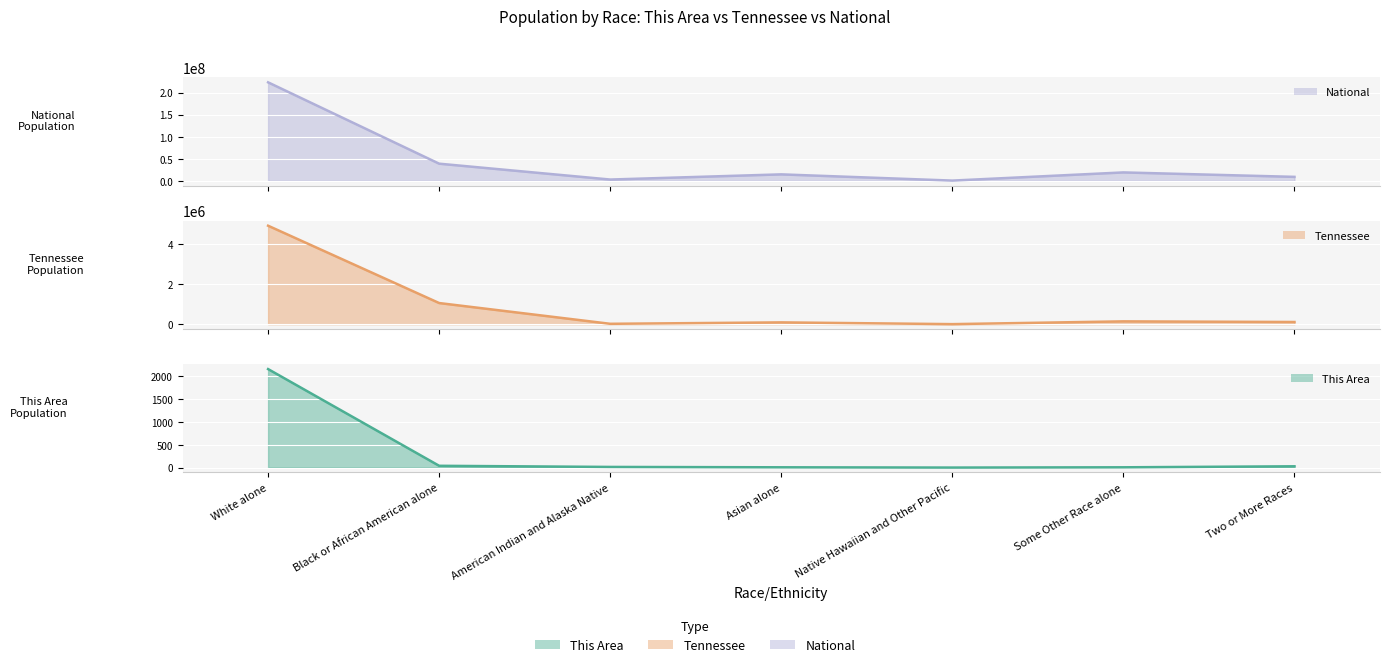

What is the difference between the highest and lowest values at Asian alone?

14674246